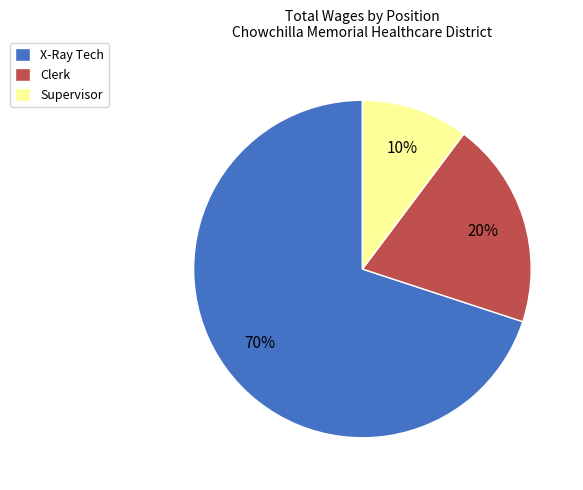

Count the number of slices in the pie.

3